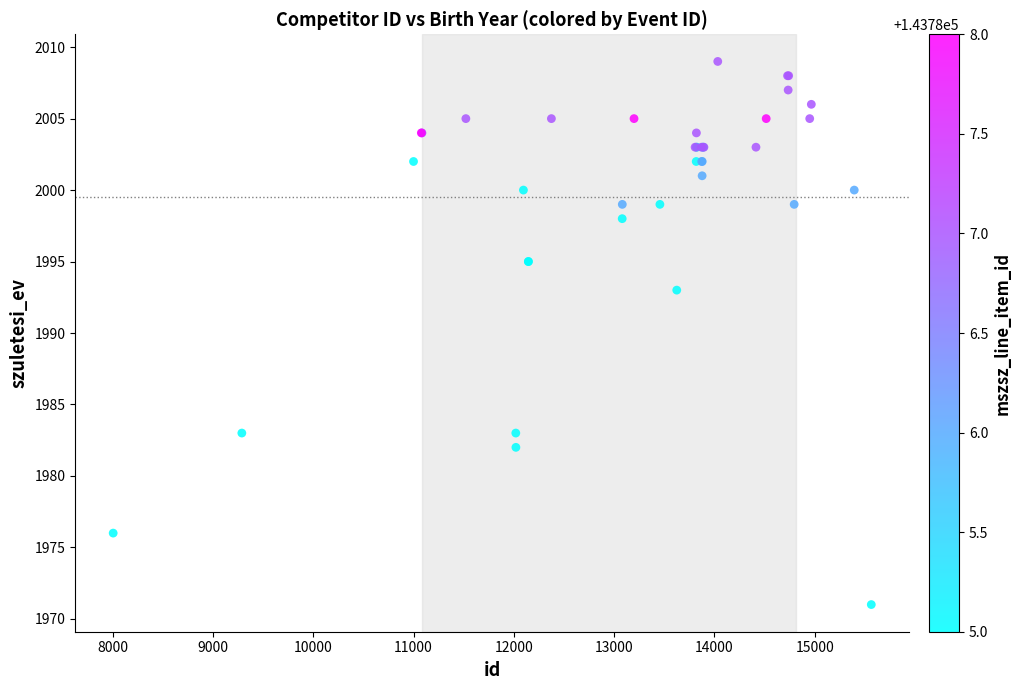

What Y value in the scatter plot is closest to 1990?

1993